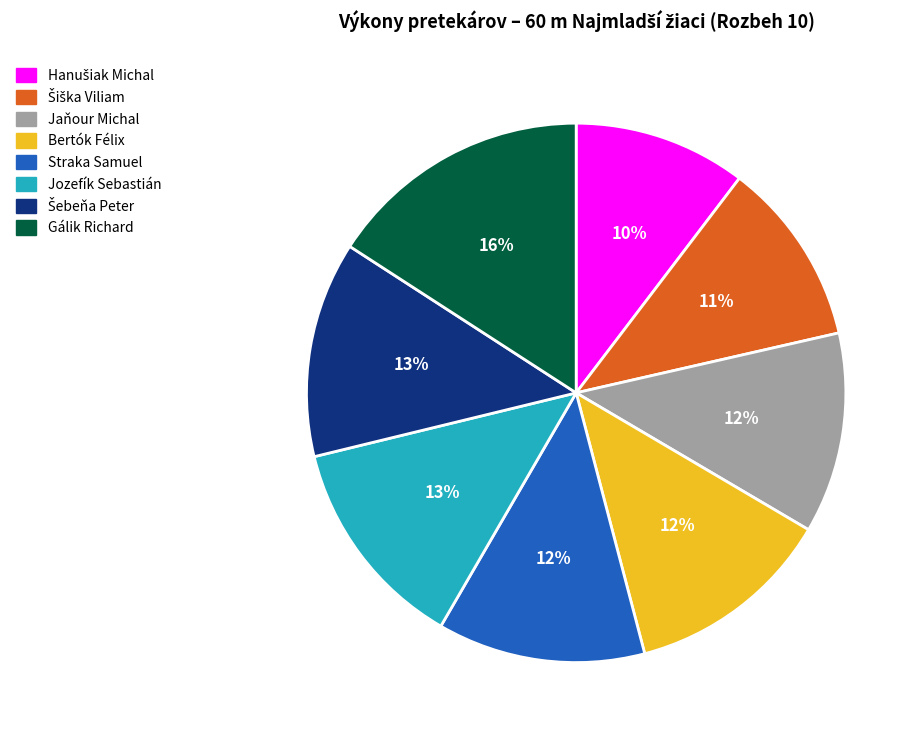

How many slices are in this pie chart?

8